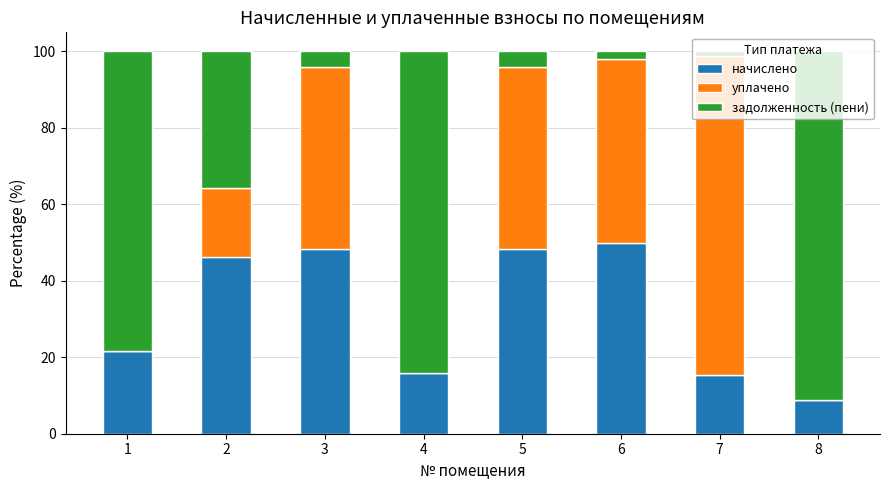

How many categories are shown in the chart?

8